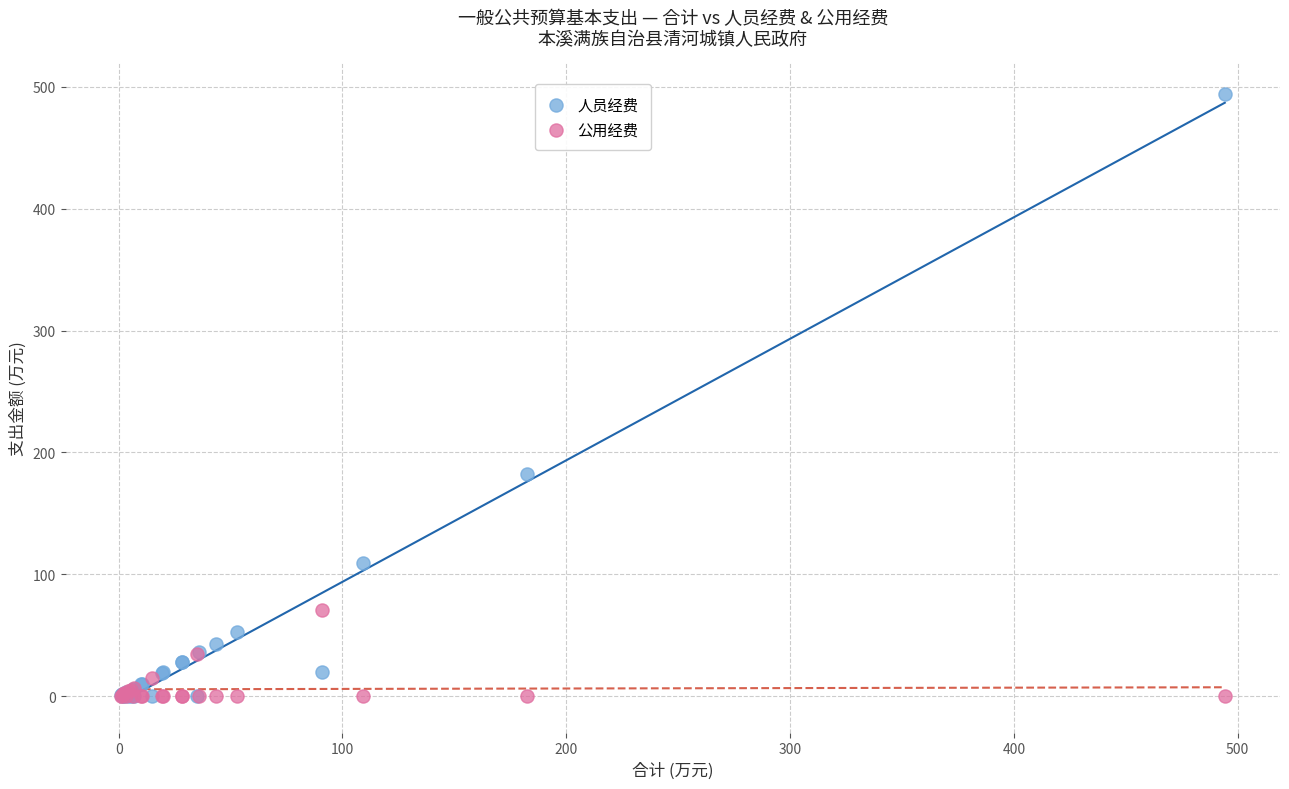

What are all the series names shown in the legend?

人员经费, 公用经费